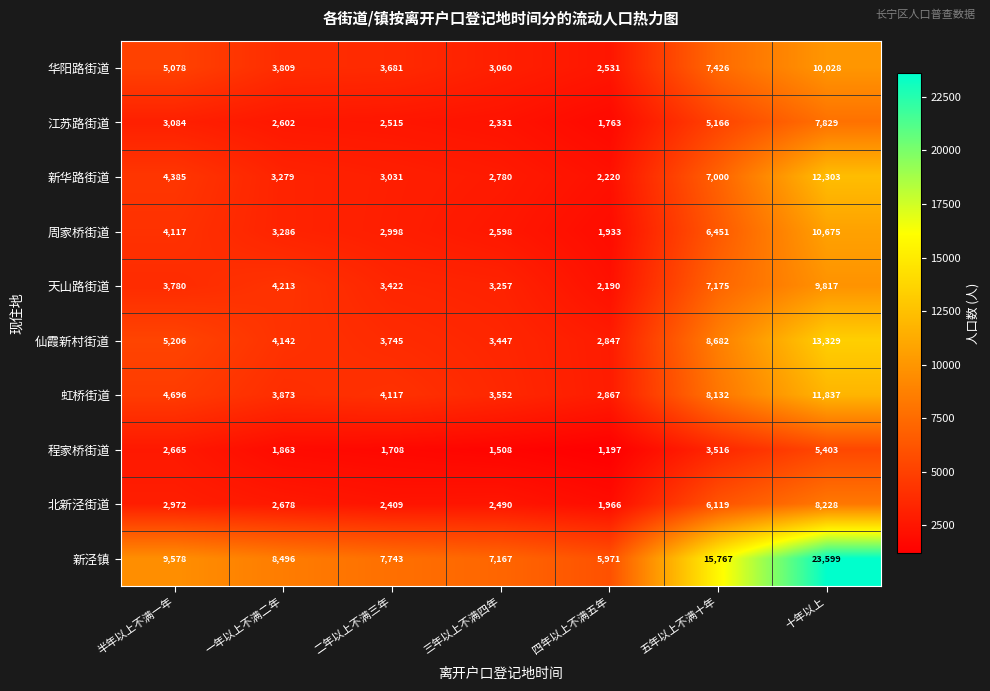

At which category is the sum across all series the highest?

十年以上